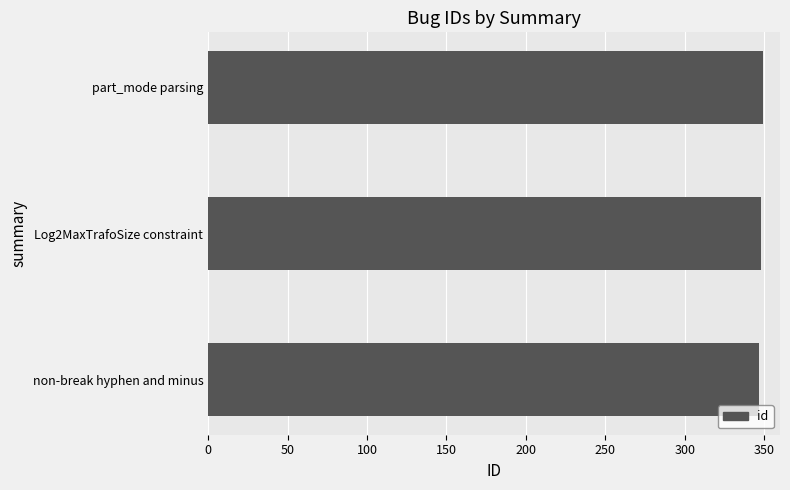

What is the greatest value displayed?

349